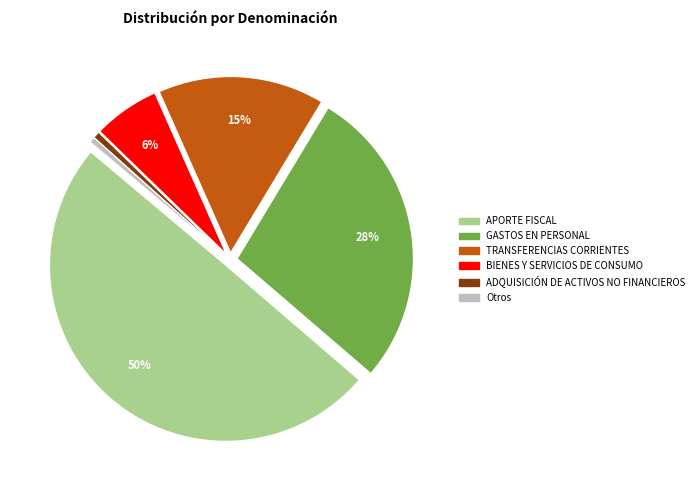

To the nearest percent, what is the average slice percentage?

17%